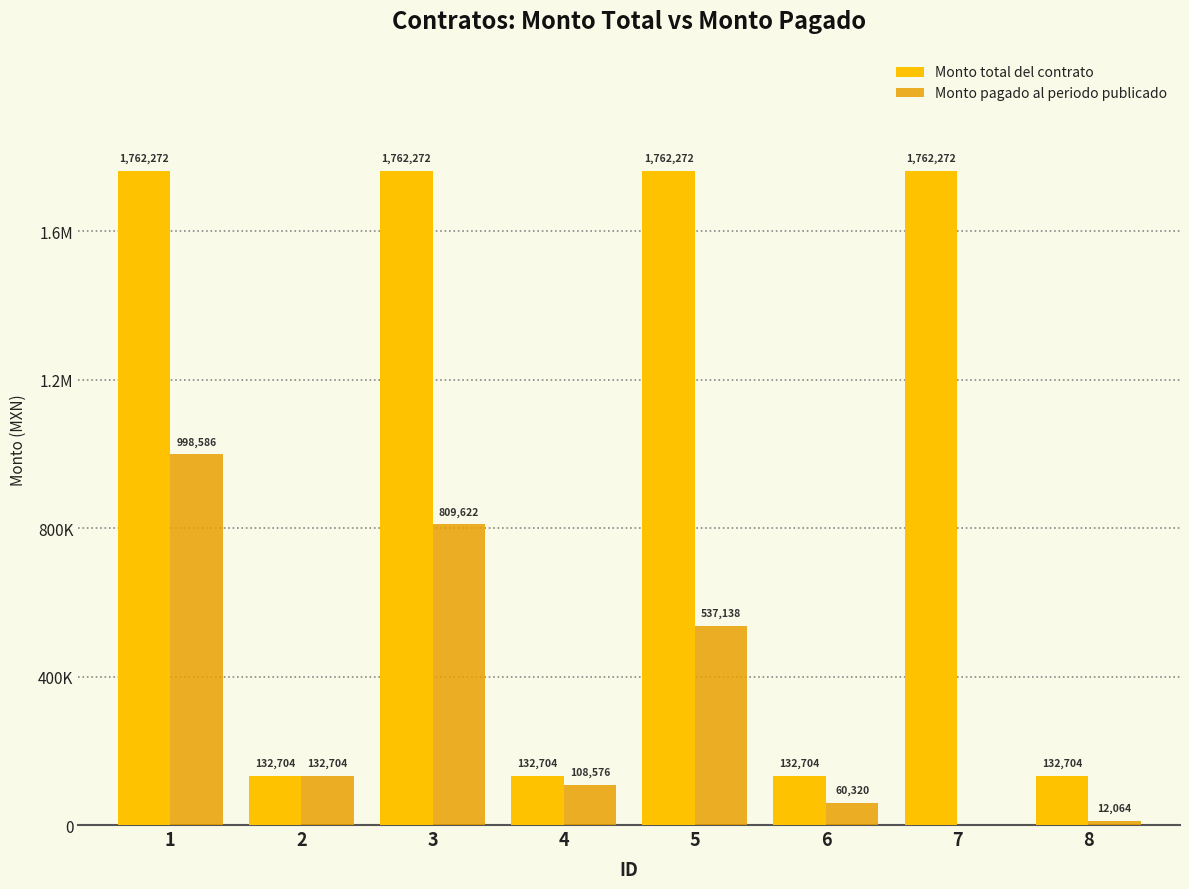

What is the value of the Monto total del contrato bar at the 7th from the left?

1762272